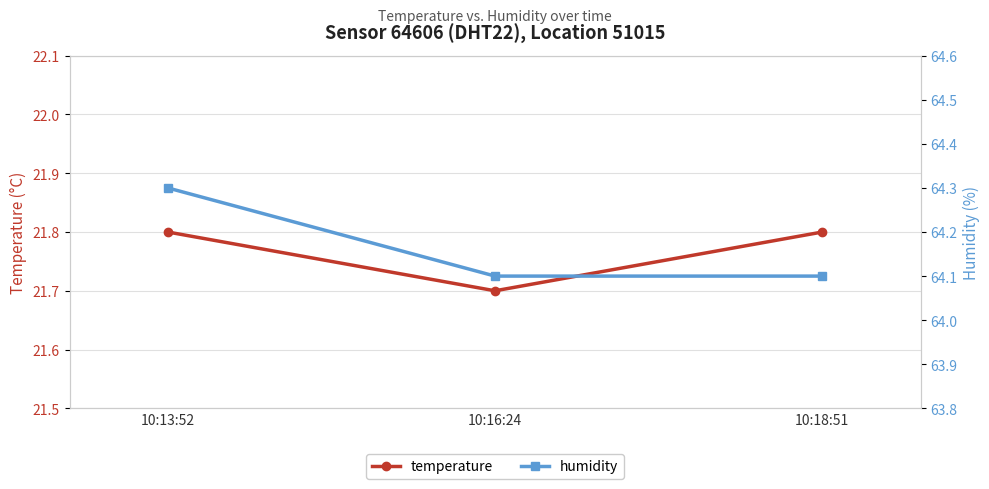

Which series changed the most between 10:13:52 and 10:16:24?

humidity